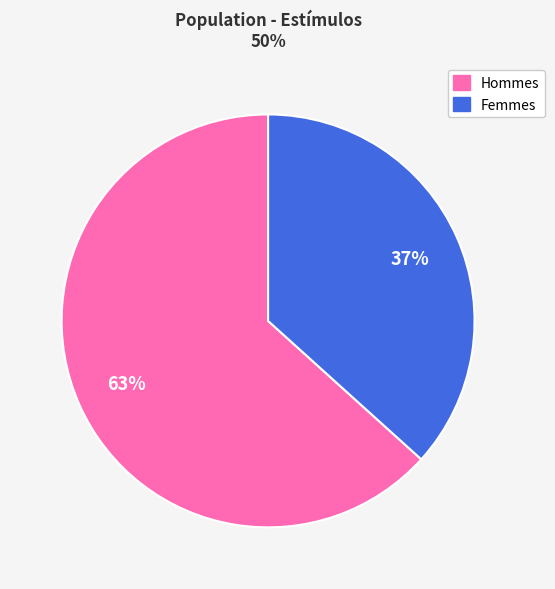

To the nearest percent, what is the average slice percentage?

50%